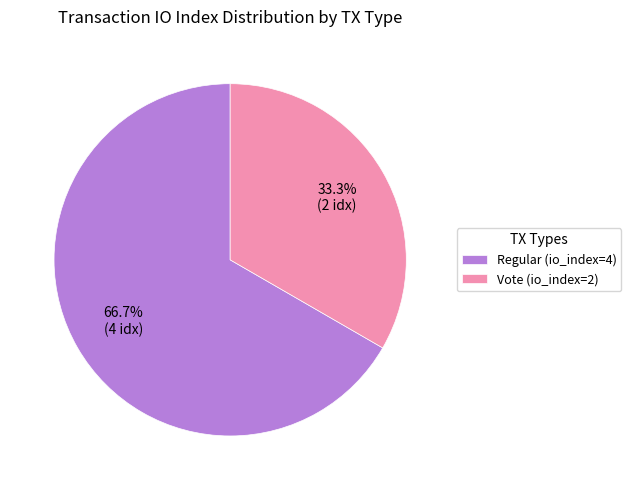

To the nearest percent, what portion does Vote (io_index=2) represent?

33%